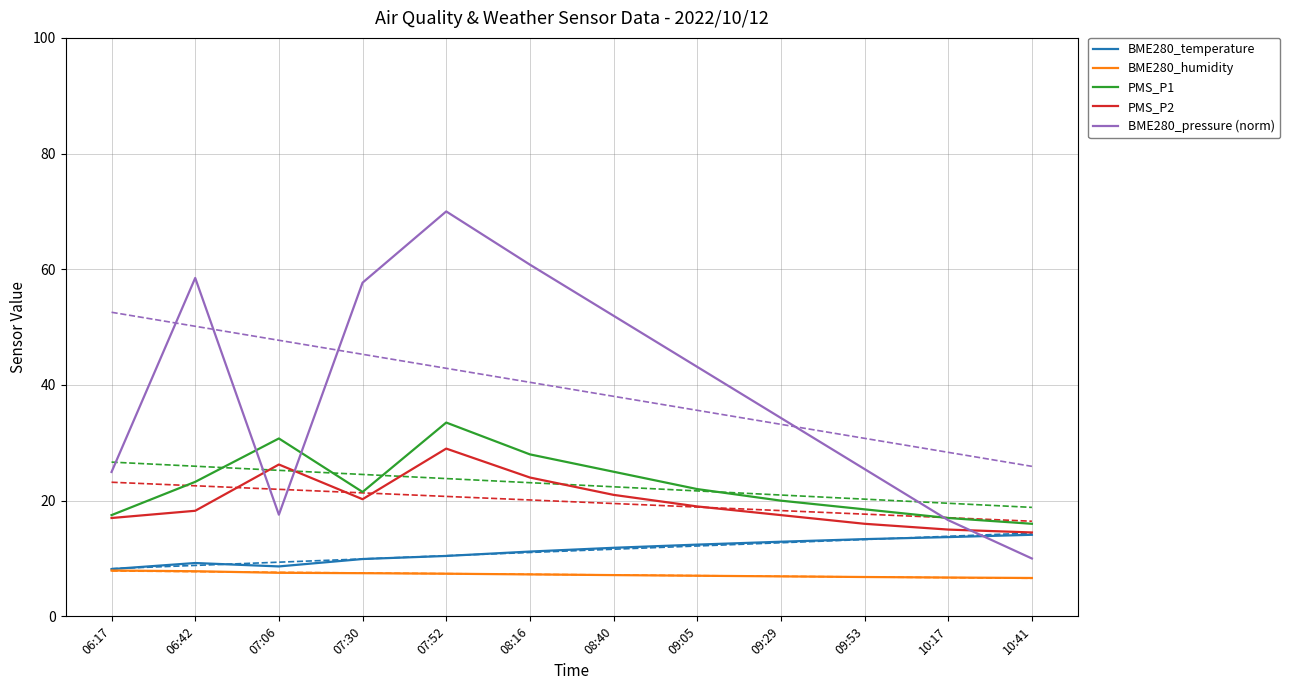

What value does the PMS_P1 series have at 08:40?

25.0